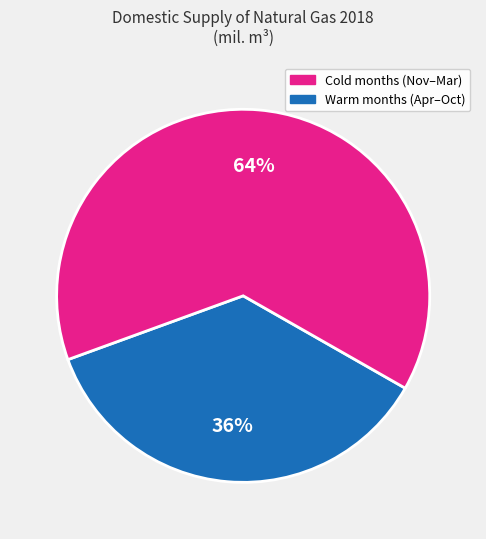

How many segments does this pie chart have?

2